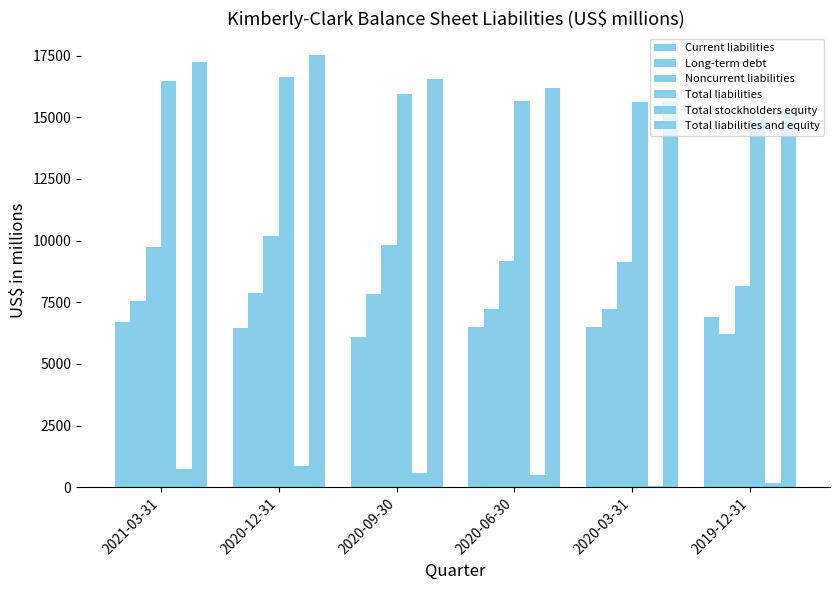

How many groups of bars are there?

6